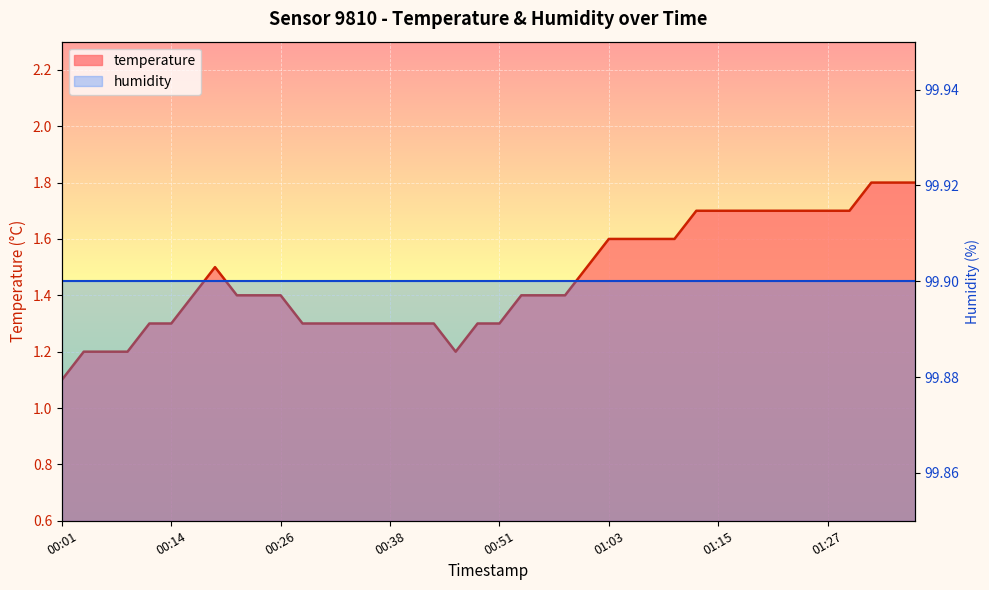

At which category does the data reach its first local valley?

00:46